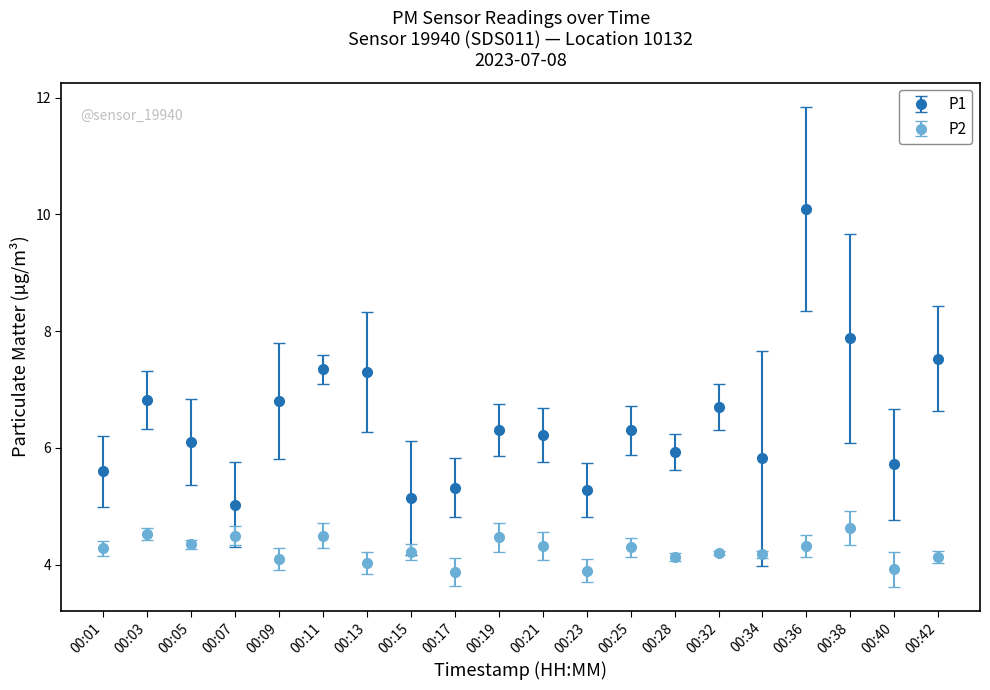

In P1, how many points are higher than both neighbors (excluding endpoints)?

6